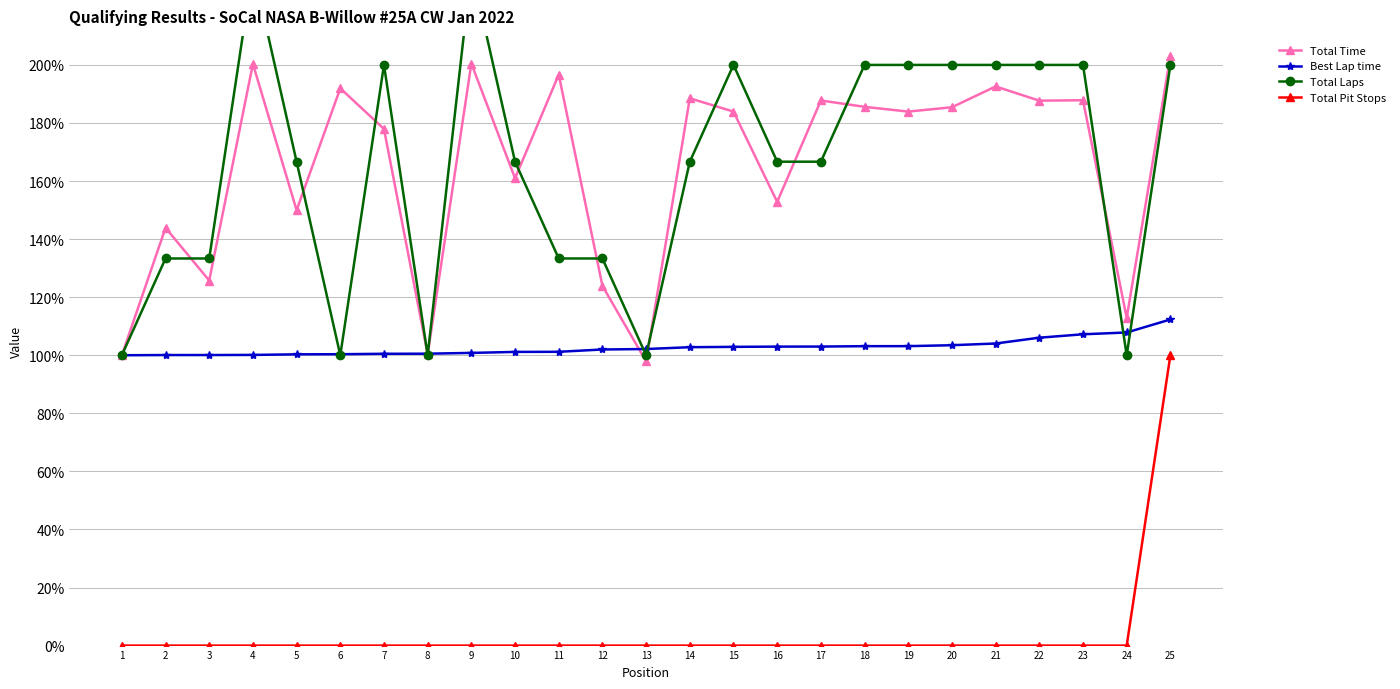

At which category is the sum across all series the highest?

25